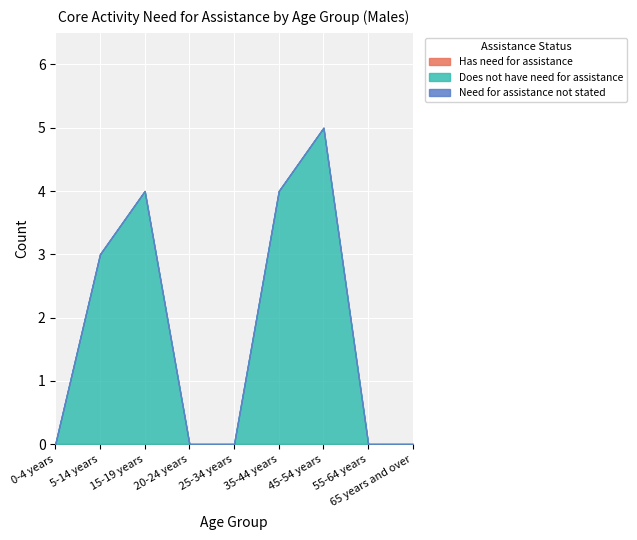

Reading right to left, list all the values displayed in this chart.

Has need for assistance: 65 years and over=0	55-64 years=0	45-54 years=0	35-44 years=0	25-34 years=0	20-24 years=0	15-19 years=0	5-14 years=0	0-4 years=0
Does not have need for assistance: 65 years and over=0	55-64 years=0	45-54 years=5	35-44 years=4	25-34 years=0	20-24 years=0	15-19 years=4	5-14 years=3	0-4 years=0
Need for assistance not stated: 65 years and over=0	55-64 years=0	45-54 years=0	35-44 years=0	25-34 years=0	20-24 years=0	15-19 years=0	5-14 years=0	0-4 years=0
Total: 65 years and over=0	55-64 years=0	45-54 years=5	35-44 years=4	25-34 years=0	20-24 years=0	15-19 years=4	5-14 years=3	0-4 years=0